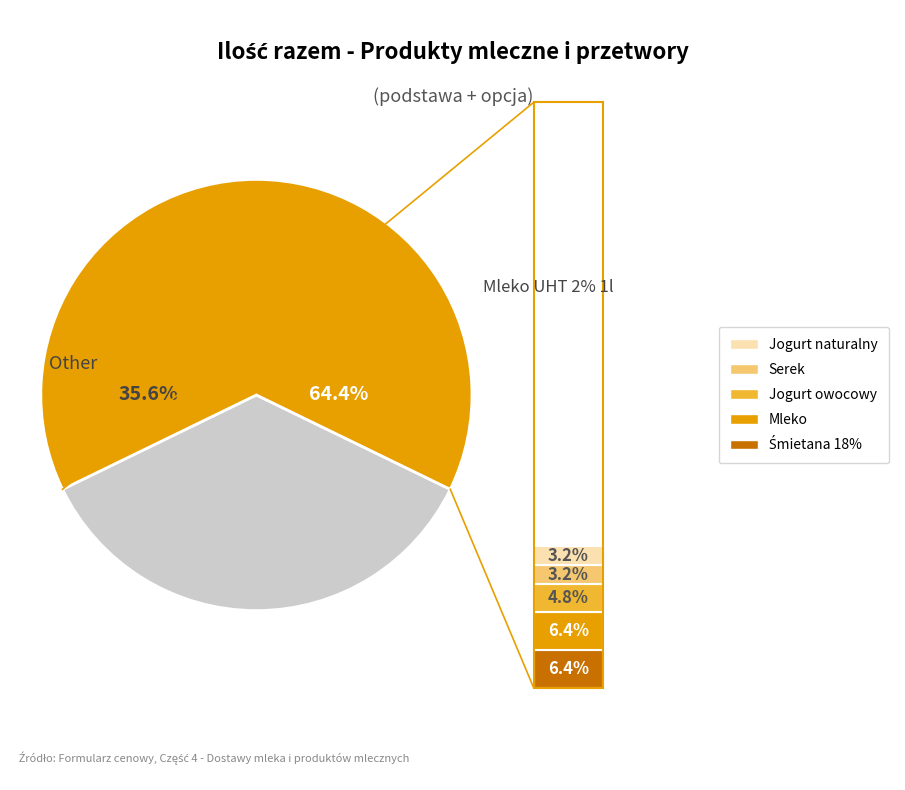

True or false: Deser mleczny z czekoladą accounts for 15% of the total.

False